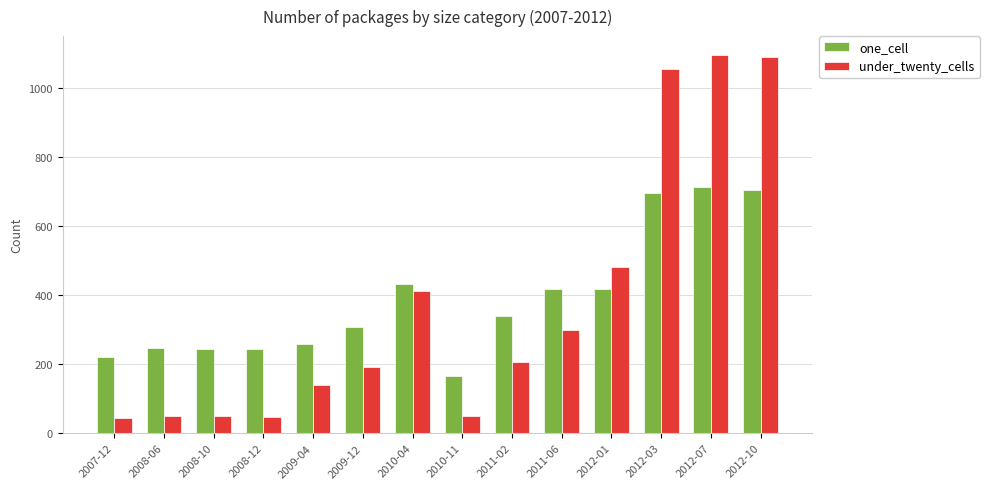

How many bars are there in each group?

2